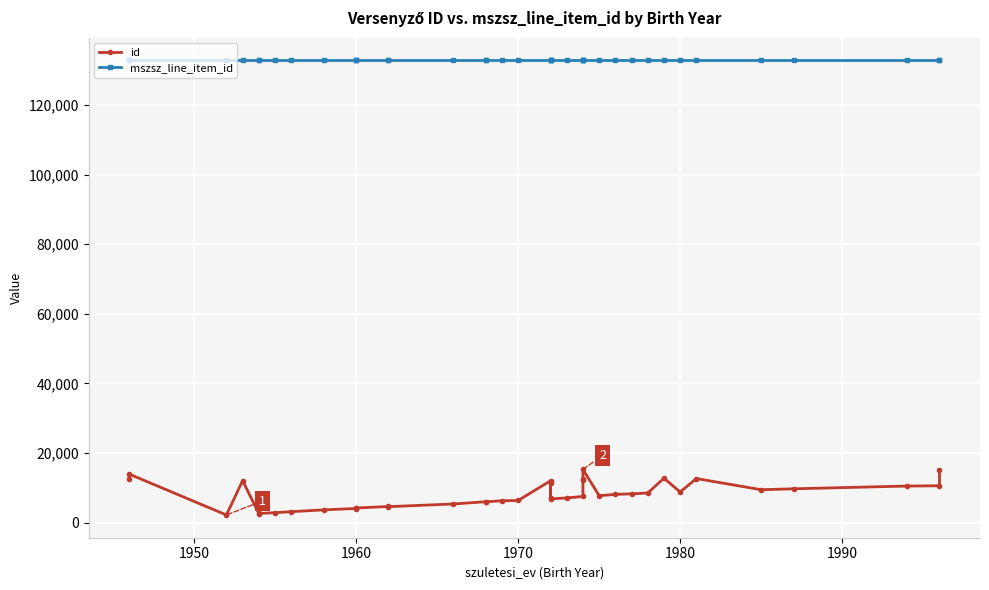

Count the number of data series in this chart.

2